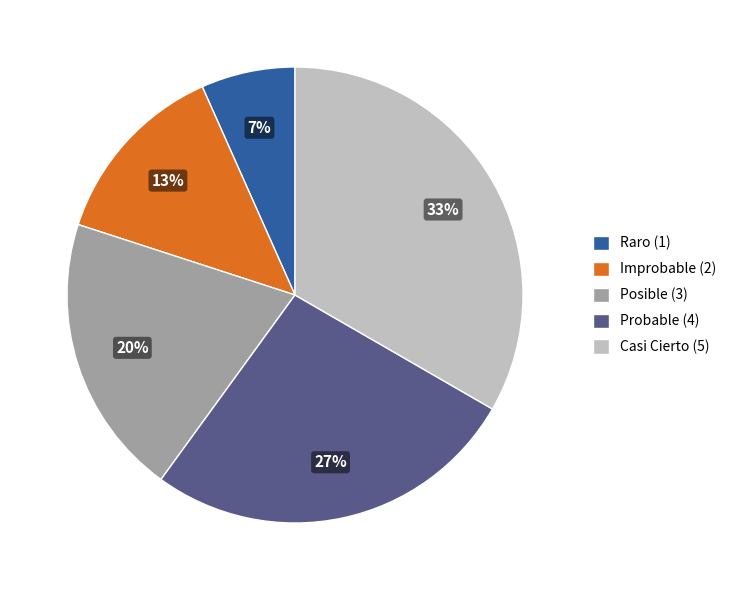

Is the sum of Probable (4) and Casi Cierto (5) greater than half?

Yes